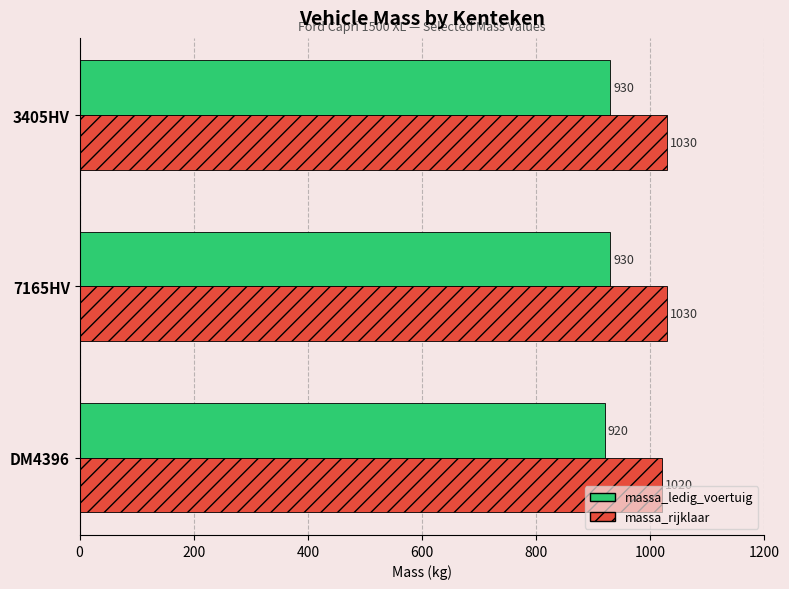

What is the lowest value of the massa_ledig_voertuig series?

920